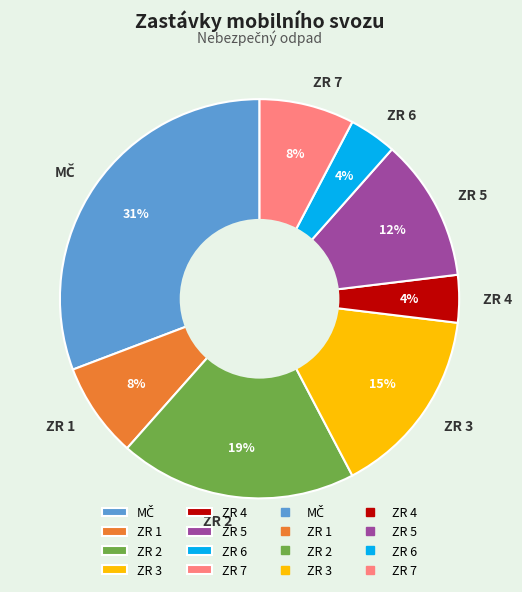

How many segments does this pie chart have?

8